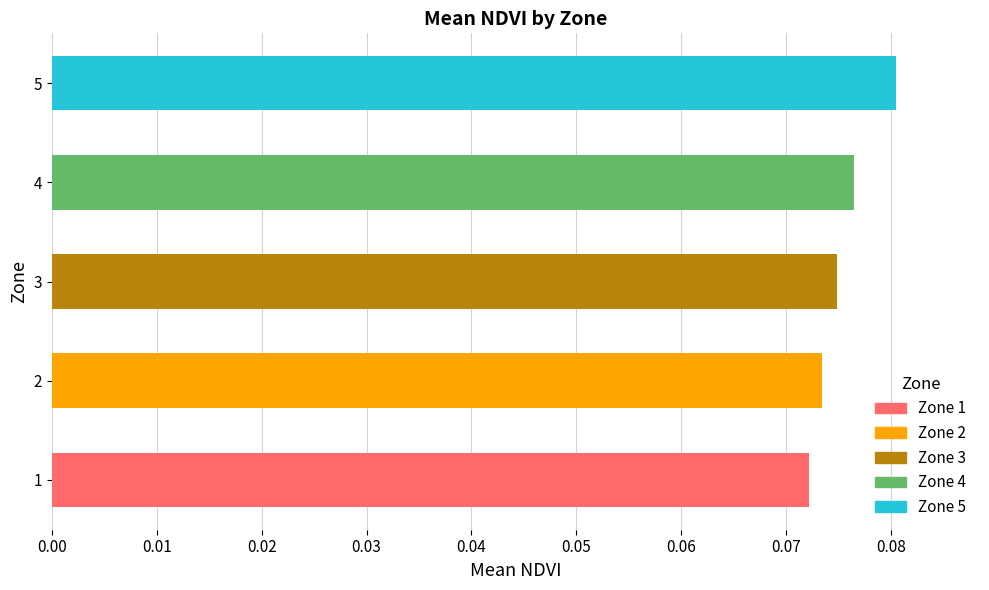

True or false: the data shows 0.0 at 5.

False